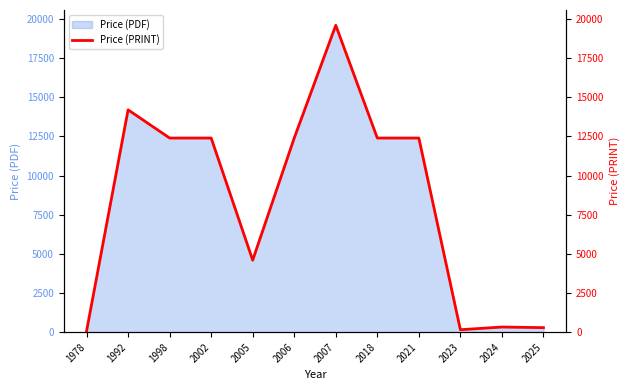

Which category has the lowest value across all series?

1978